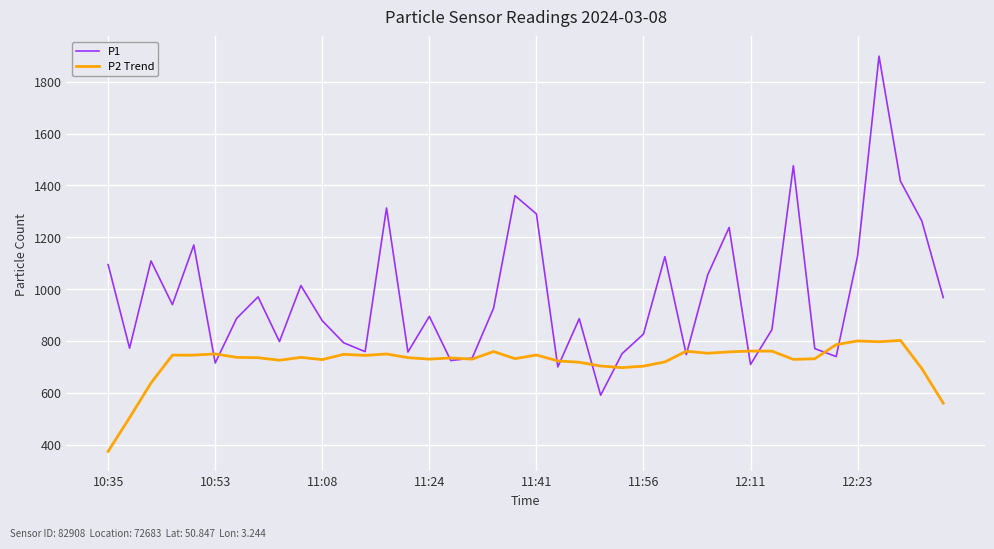

Which series has the largest range (max minus min)?

P1